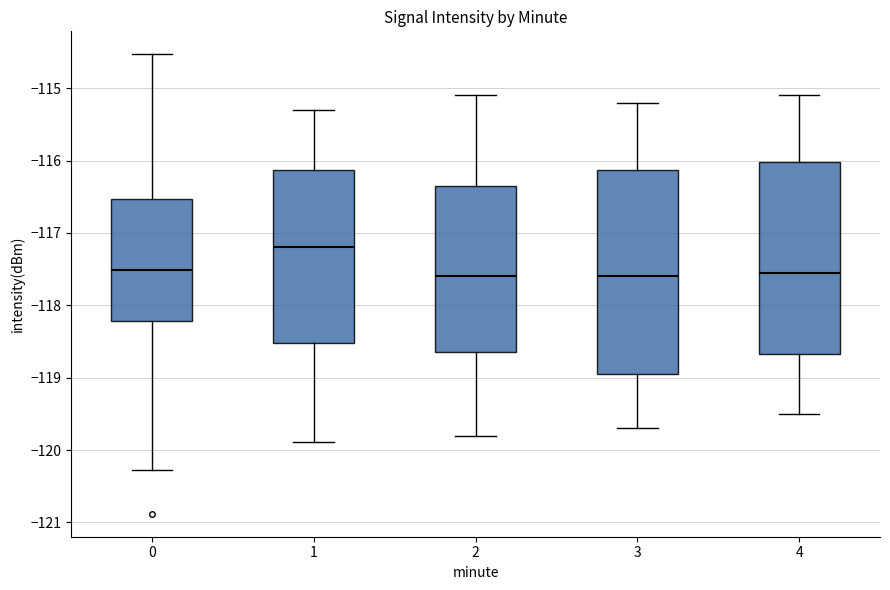

Which box is the tallest, from its lower edge to its upper edge?

3